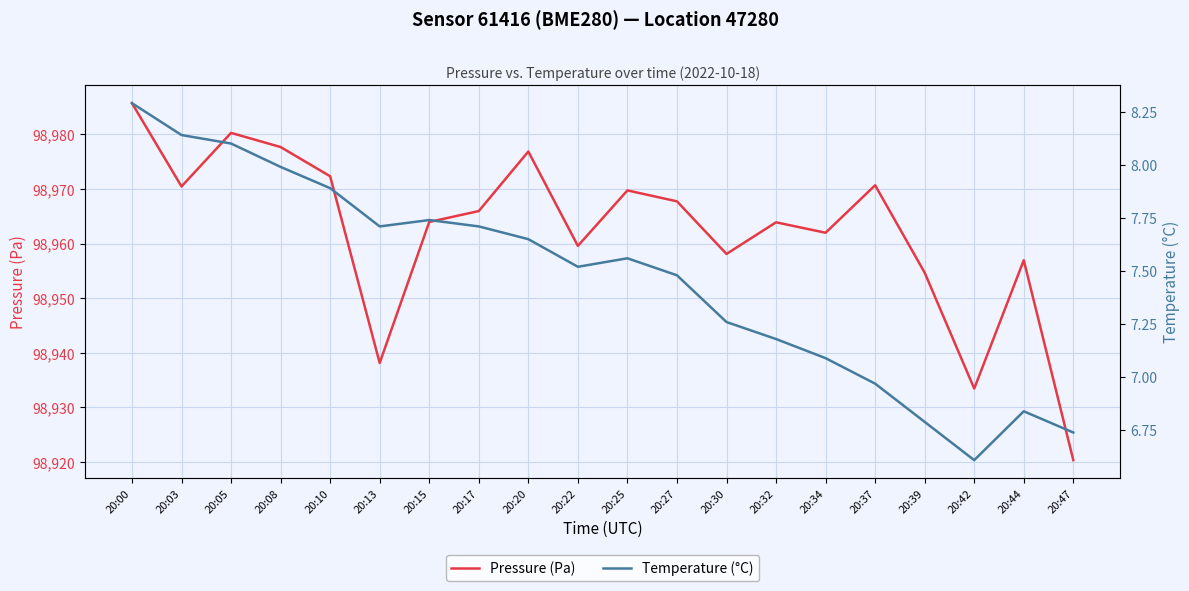

At which category does the chart reach its minimum across all series?

20:42